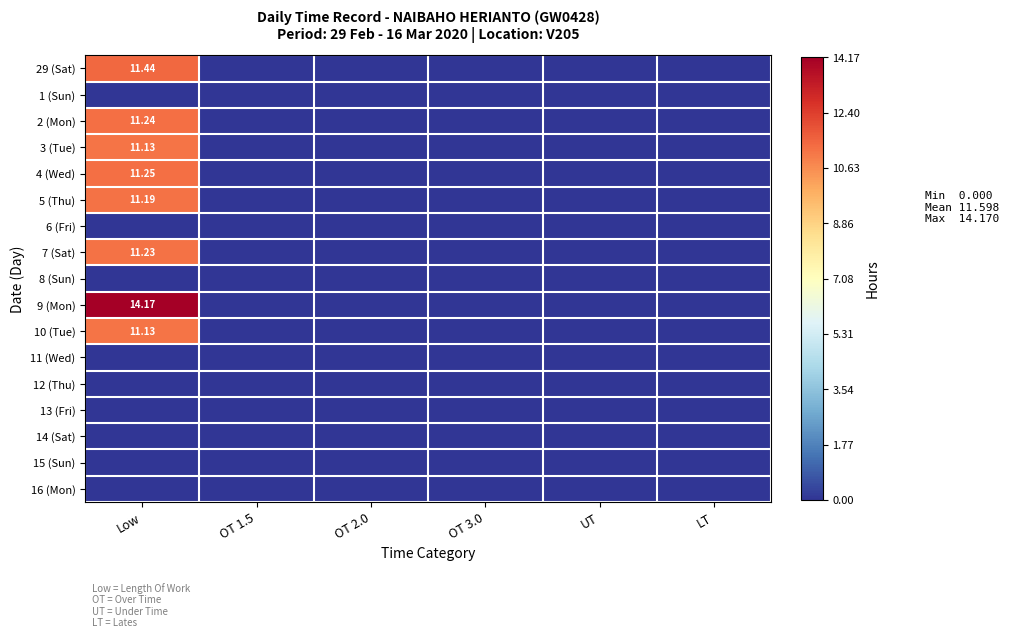

Which label corresponds to the smallest value in the chart?

OT 1.5